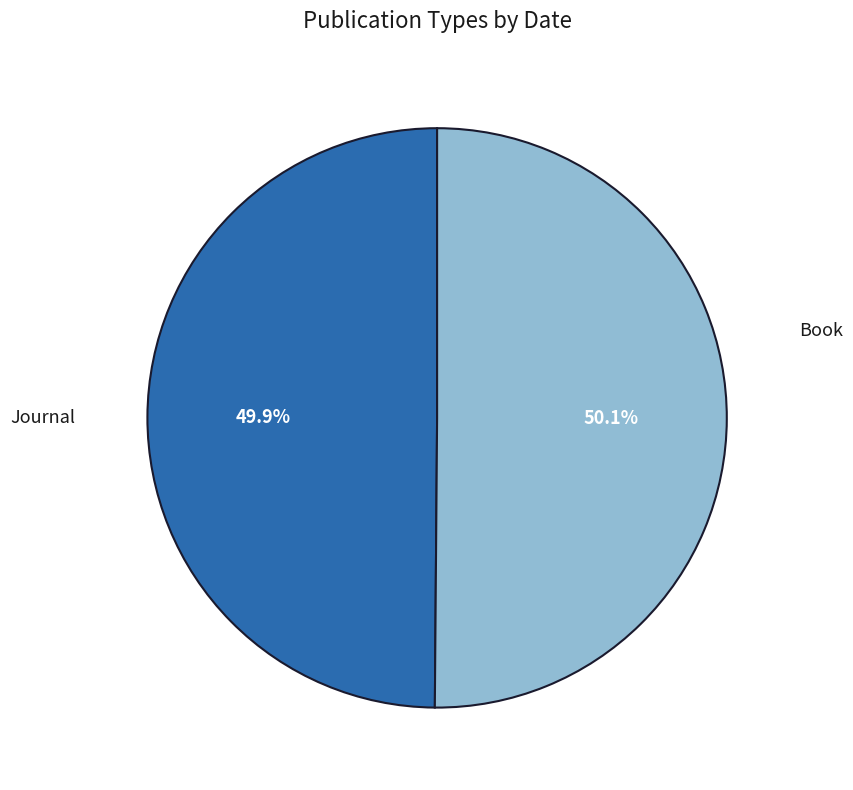

Does any single category account for the majority?

Yes